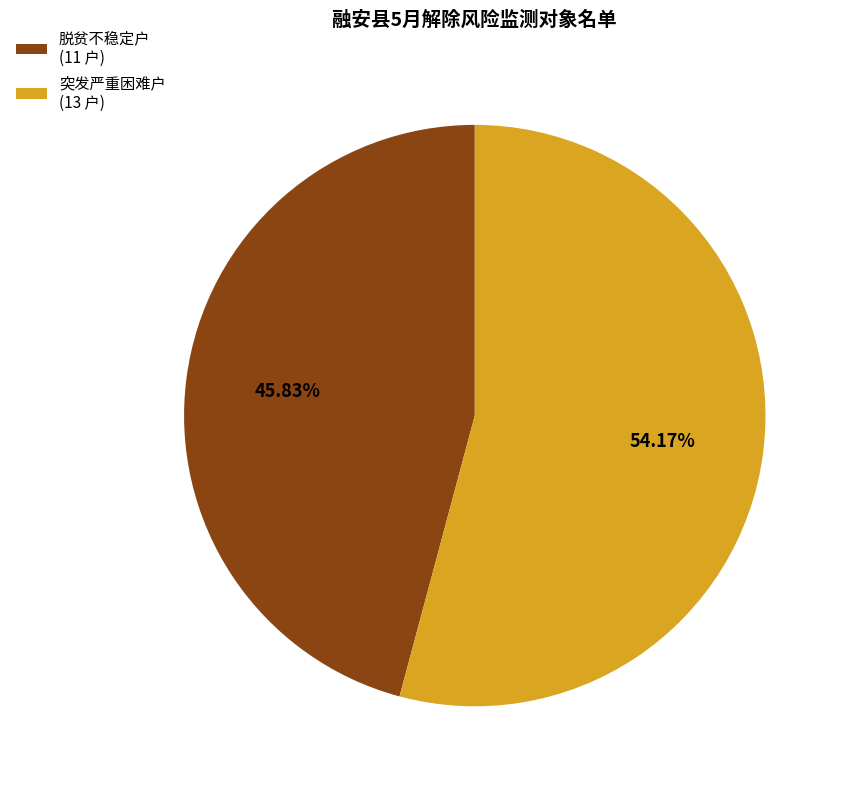

Is there any slice that represents more than half of the pie?

Yes